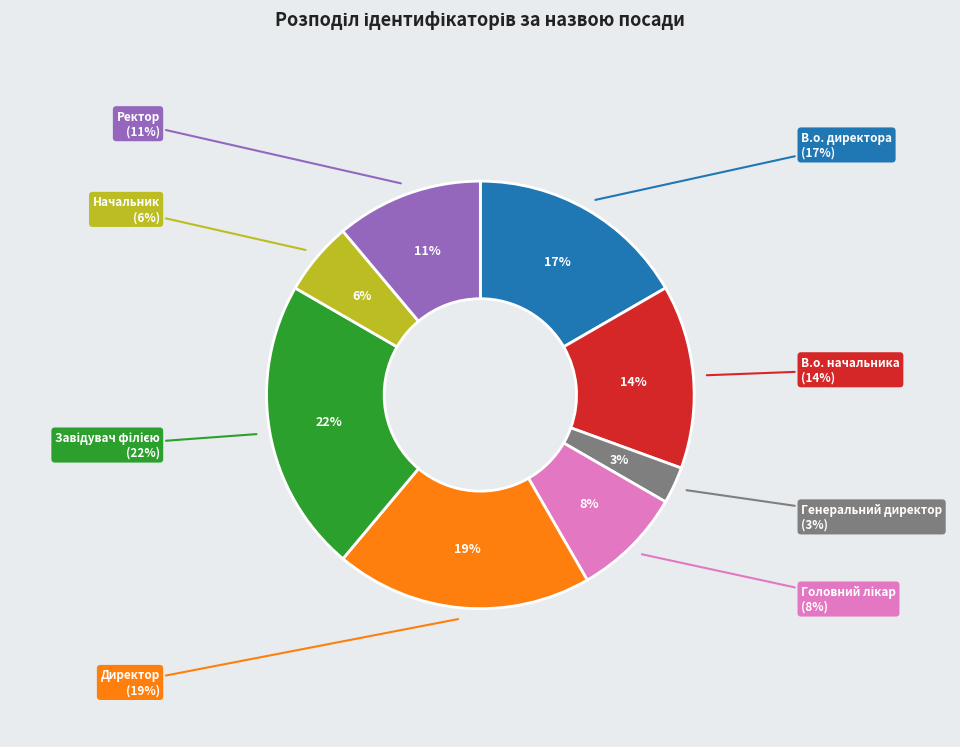

The В.о. начальника slice represents 14% of the pie. True or false?

True